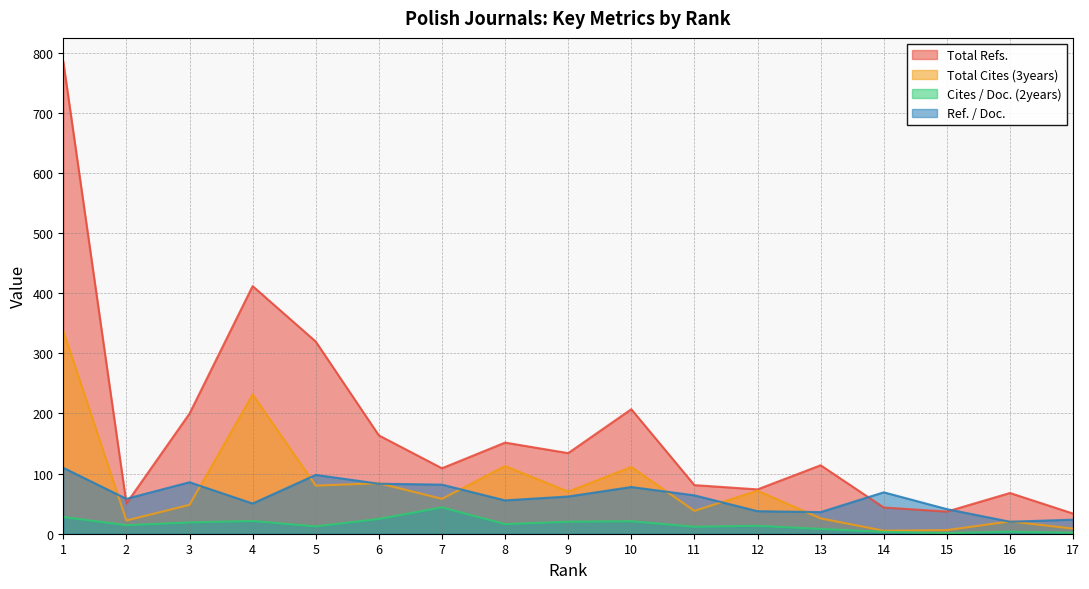

How many intersections are there between Total Refs. and Ref. / Doc.?

4